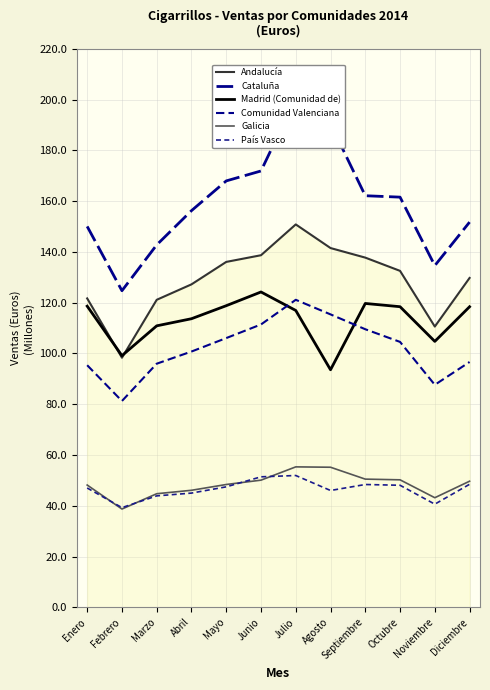

What is the value of the País Vasco point at the 10th from the left?

48.1